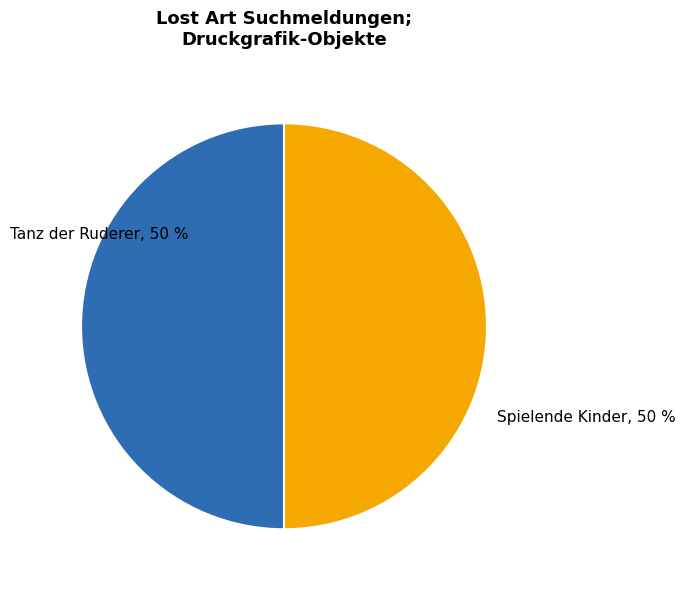

True or false: Tanz der Ruderer accounts for 59% of the total.

False